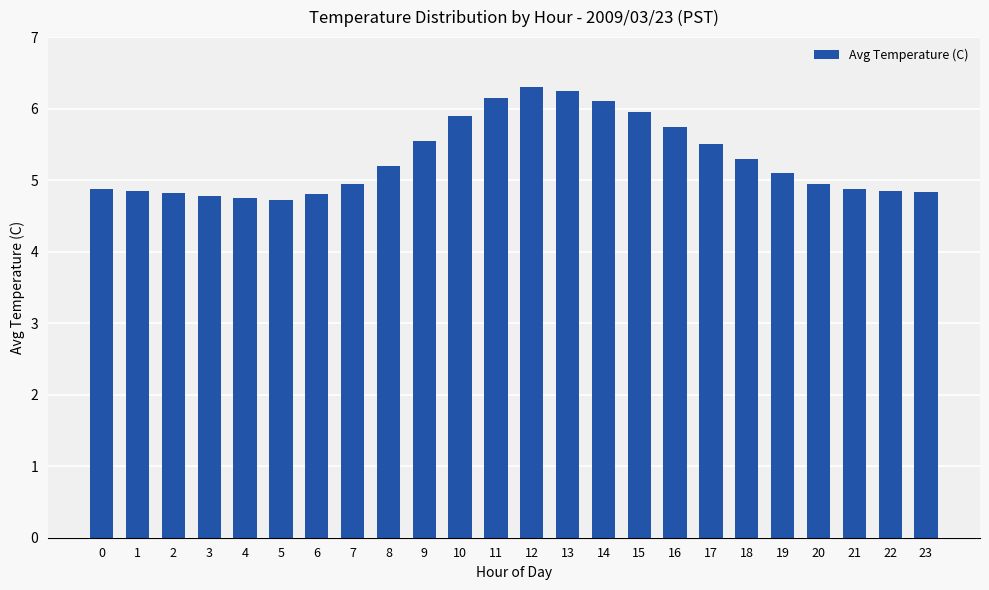

The value at 6 is 4.8. True or false?

True